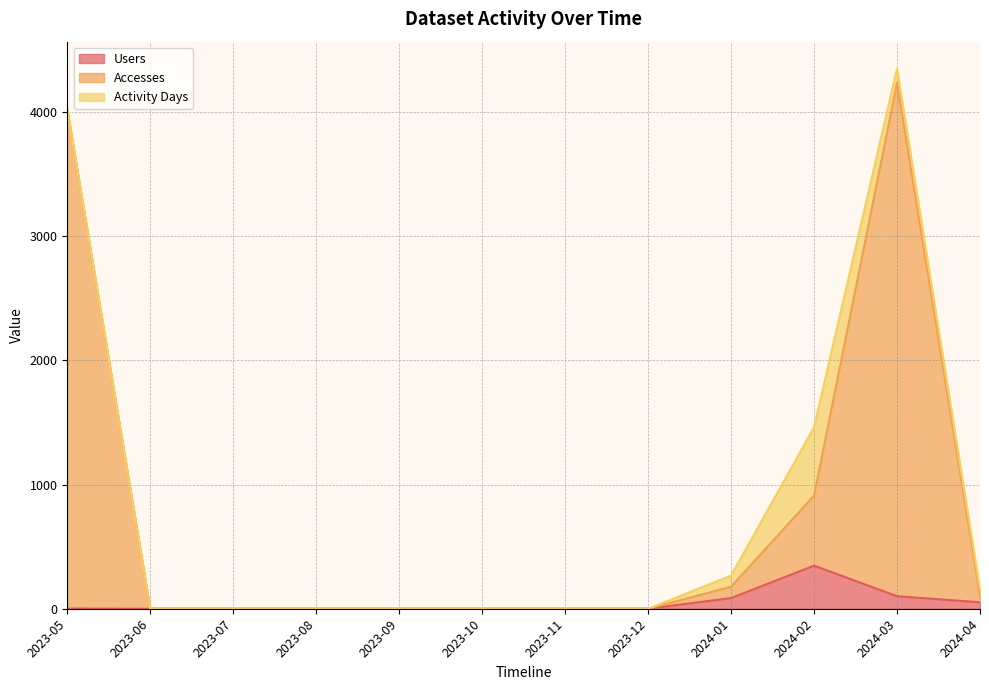

How many lines are shown in the chart?

3